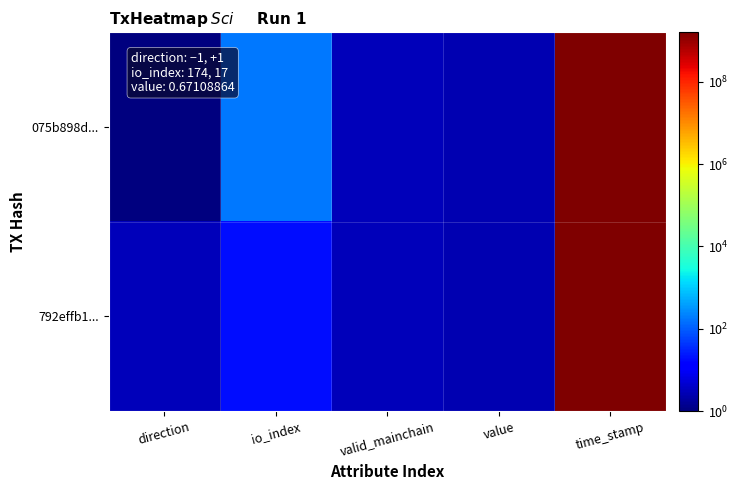

Which series changed the most between direction and time_stamp?

075b898d...